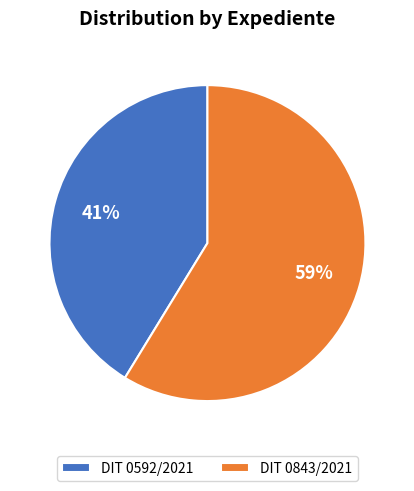

Which slice represents more than half of the pie?

DIT 0843/2021